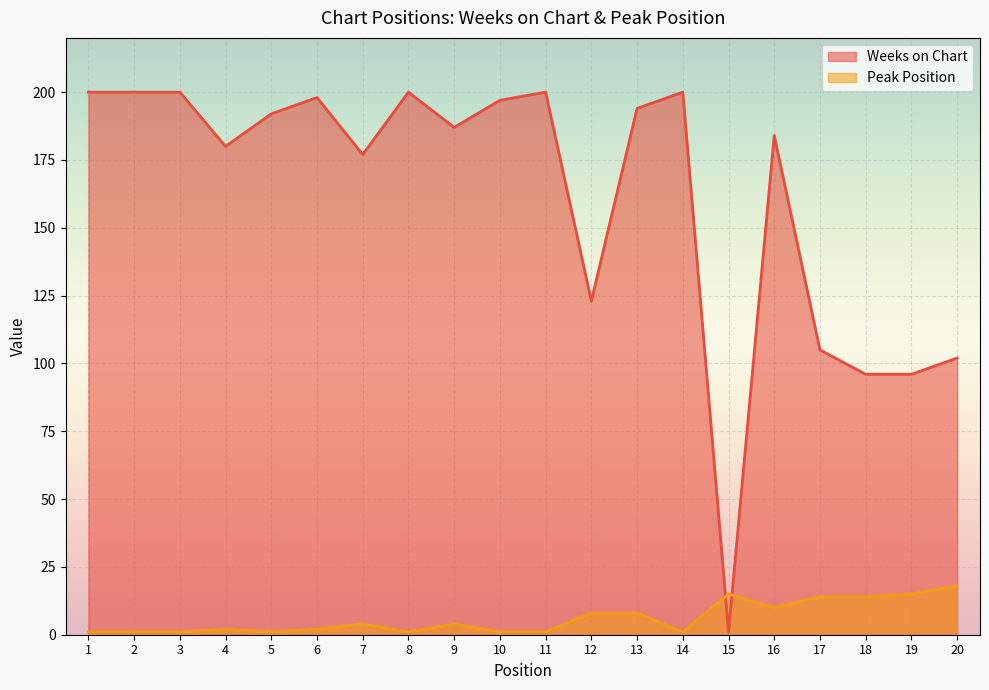

In Peak Position, how many points are higher than both neighbors (excluding endpoints)?

4